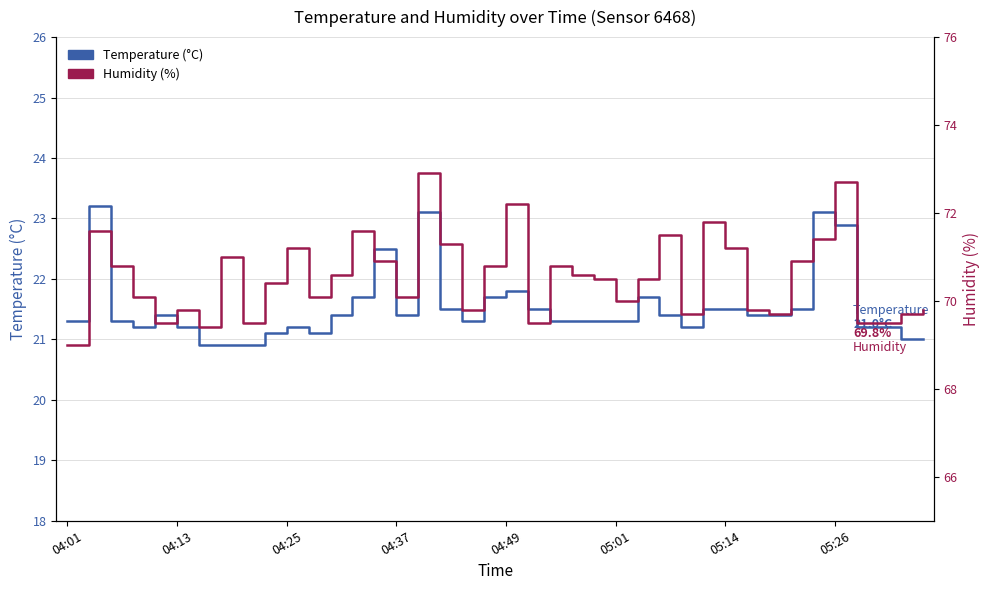

What is the value of the Temperature (°C) point at the 1st from the left?

21.3